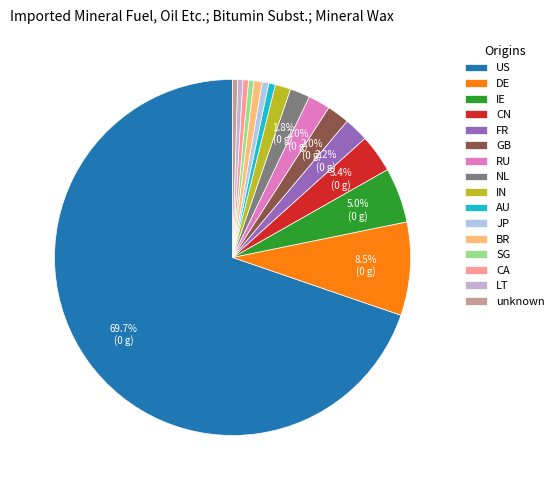

What is the change in value from RU to AU?

-13926